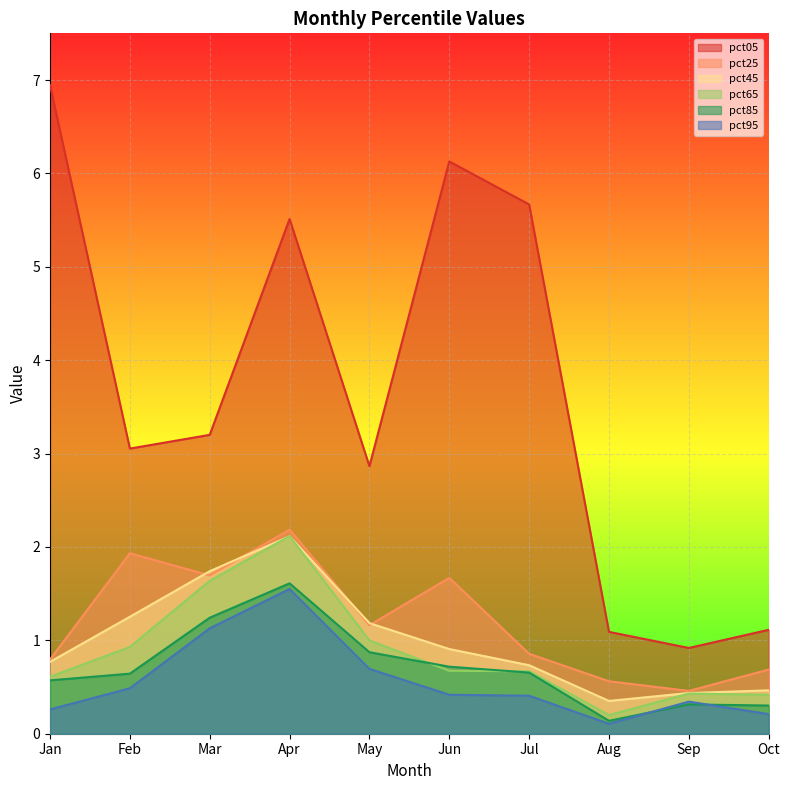

Reading right to left, transcribe all the data shown in this chart.

pct05: 1.1	0.9	1.1	5.7	6.1	2.9	5.5	3.2	3.1	6.9
pct25: 0.7	0.5	0.6	0.9	1.7	1.2	2.2	1.7	1.9	0.8
pct45: 0.5	0.4	0.4	0.7	0.9	1.2	2.1	1.7	1.3	0.8
pct65: 0.4	0.4	0.2	0.7	0.7	1.0	2.1	1.6	0.9	0.6
pct85: 0.3	0.3	0.1	0.7	0.7	0.9	1.6	1.2	0.6	0.6
pct95: 0.2	0.3	0.1	0.4	0.4	0.7	1.5	1.1	0.5	0.3